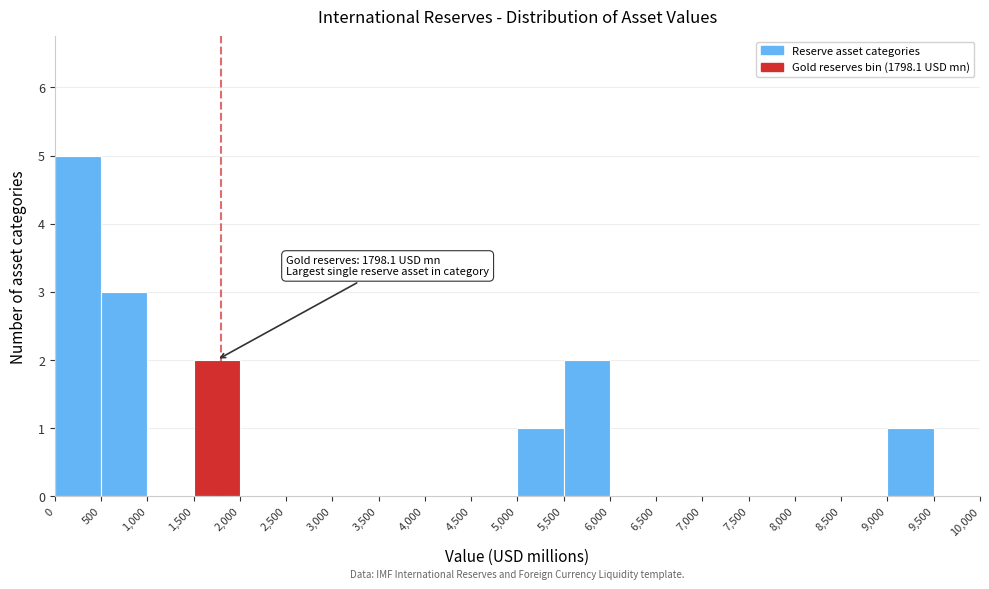

Which range on the x-axis has the tallest bar?

0 to 500